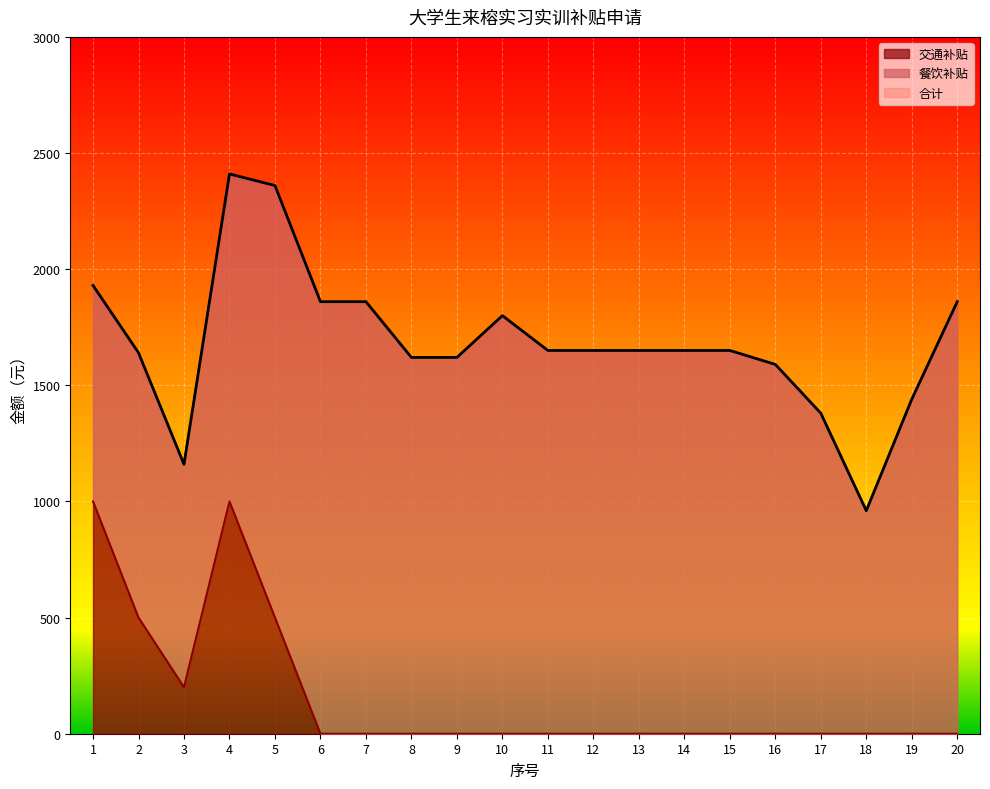

True or false: 合计 has a value of 960 at 18.

True